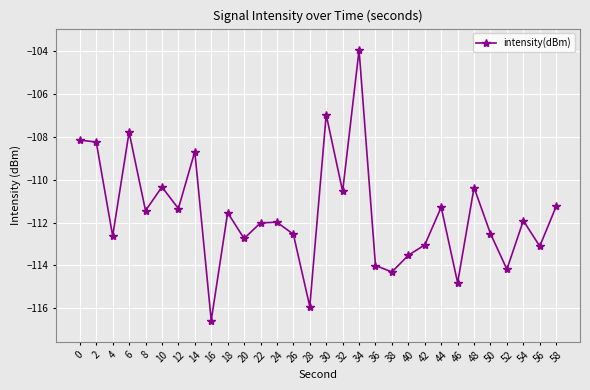

What is the sum of all values?

-3347.7